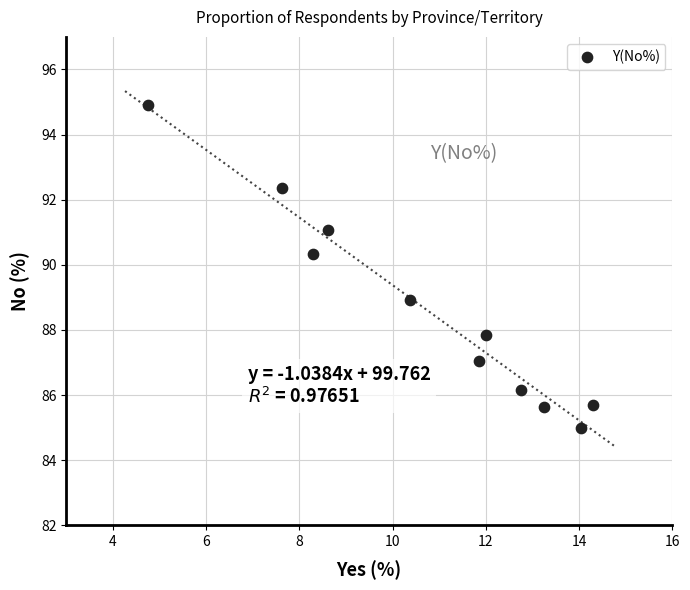

What is the average X value?

10.7